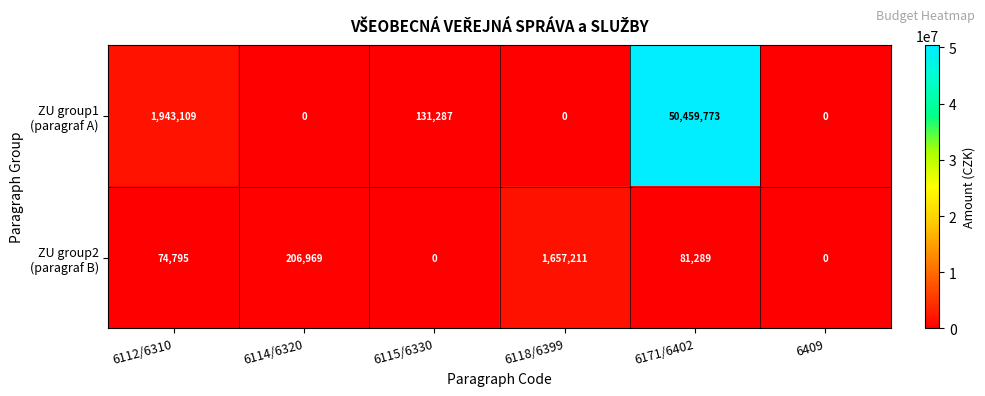

Which label corresponds to the largest value in the chart?

6171/6402